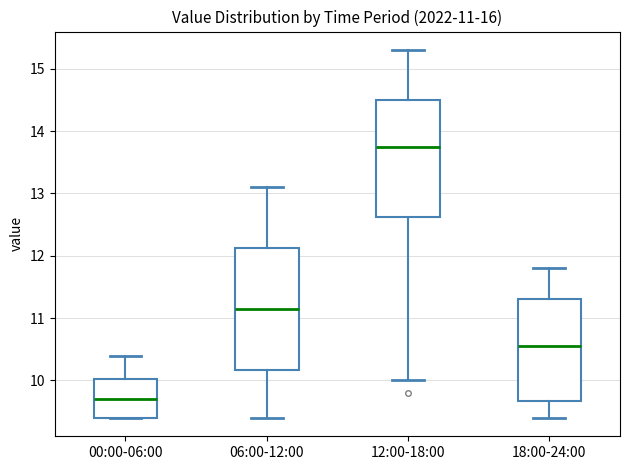

Which box's median line is the lowest?

00:00-06:00